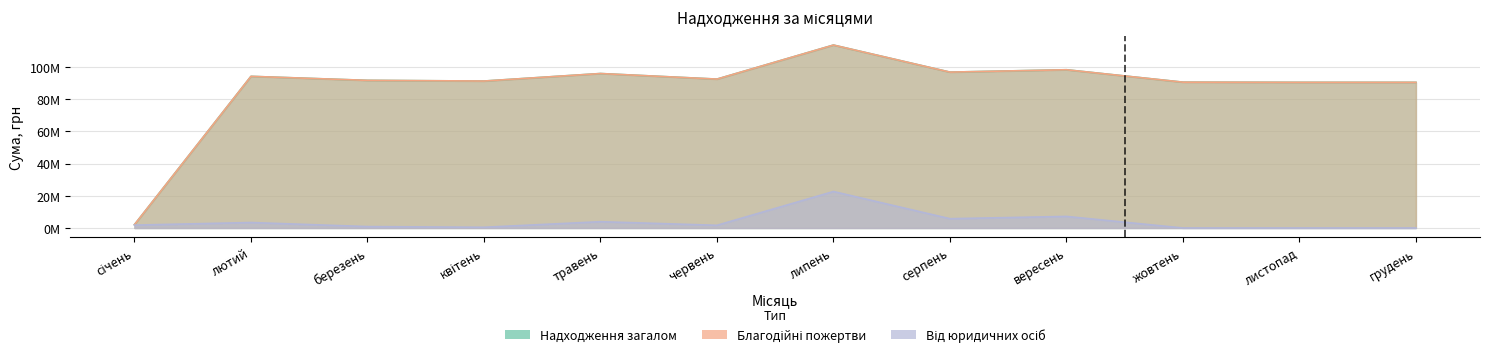

What is the label of the 3rd point from the left?

березень